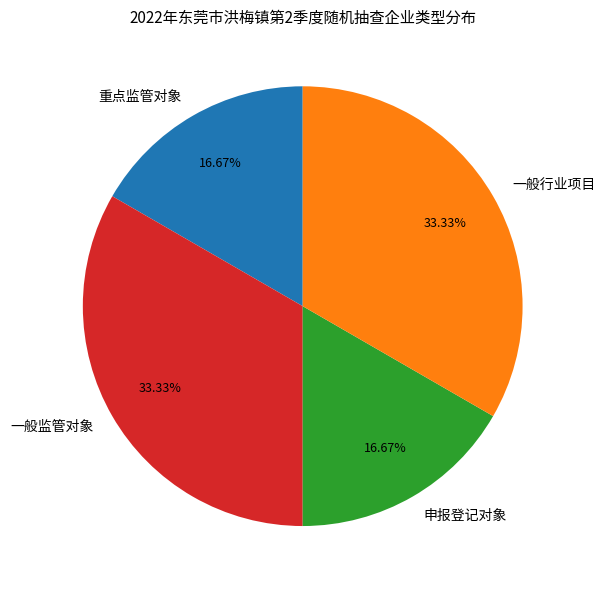

What is the ratio of the value at 一般行业项目 to the value at 重点监管对象?

2.0